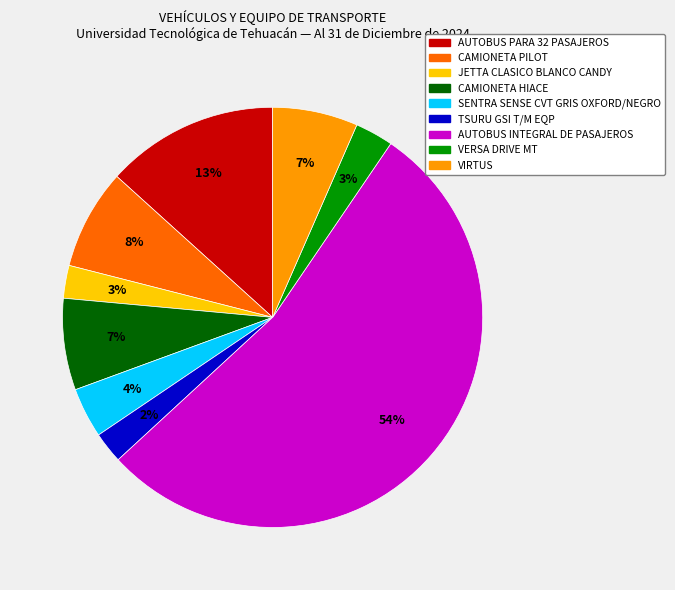

To the nearest percent, what portion does JETTA CLASICO BLANCO CANDY represent?

3%